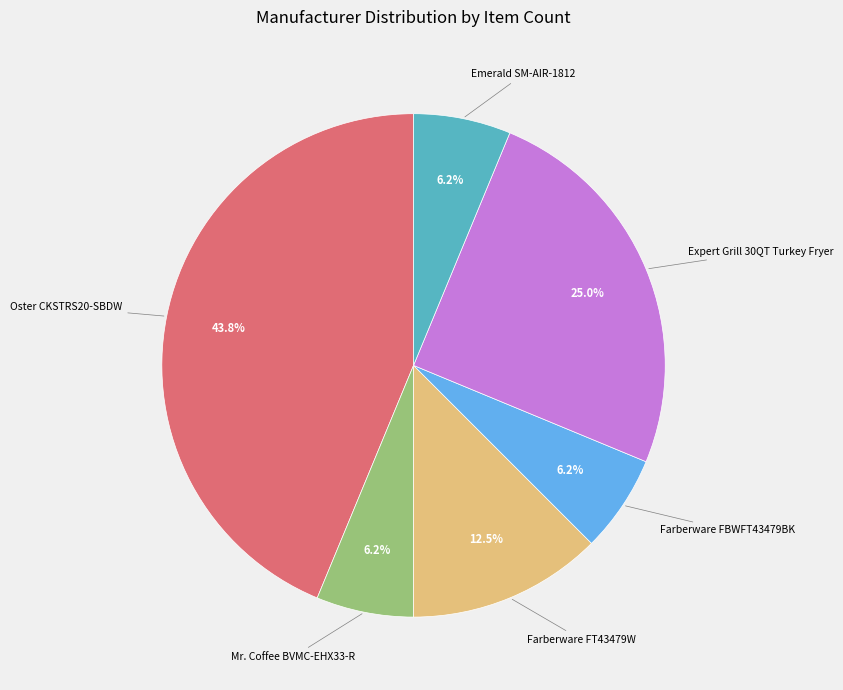

How many slices are in this pie chart?

6